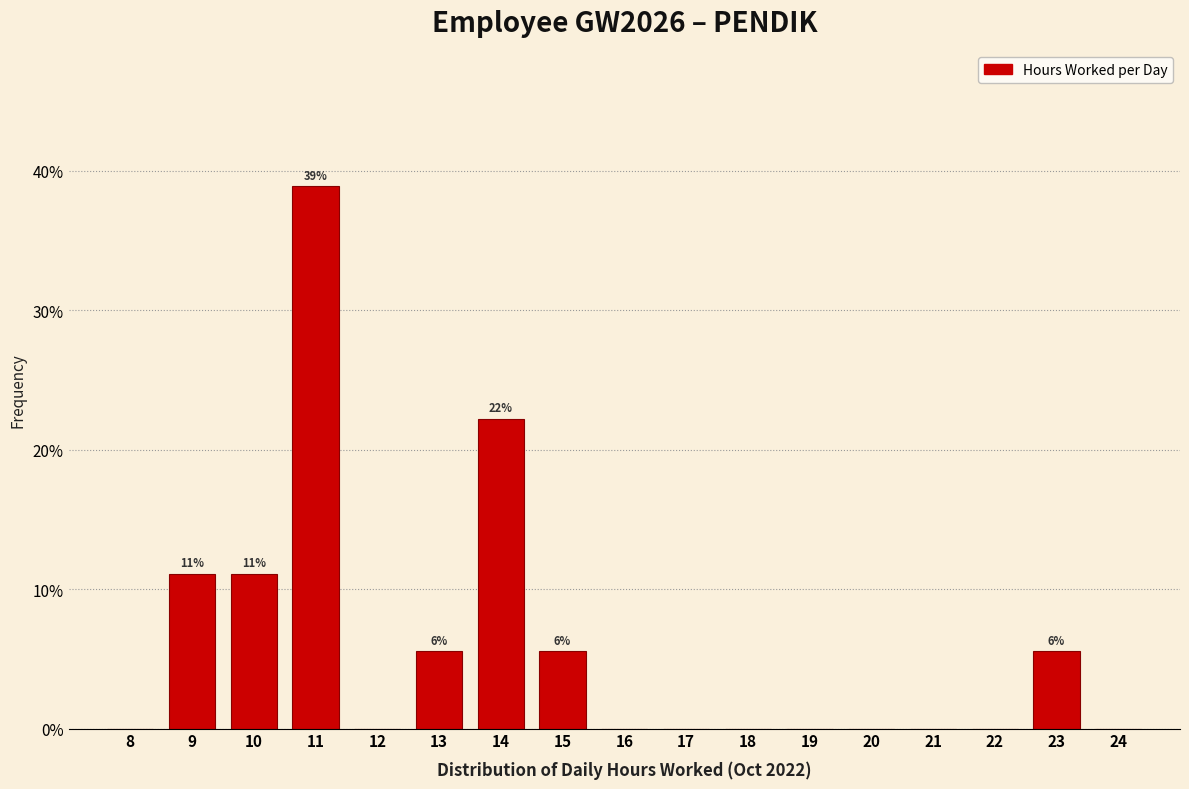

Reading right to left, list all the values displayed in this chart.

24=0.0	23=5.6	22=0.0	21=0.0	20=0.0	19=0.0	18=0.0	17=0.0	16=0.0	15=5.6	14=22.2	13=5.6	12=0.0	11=38.9	10=11.1	9=11.1	8=0.0